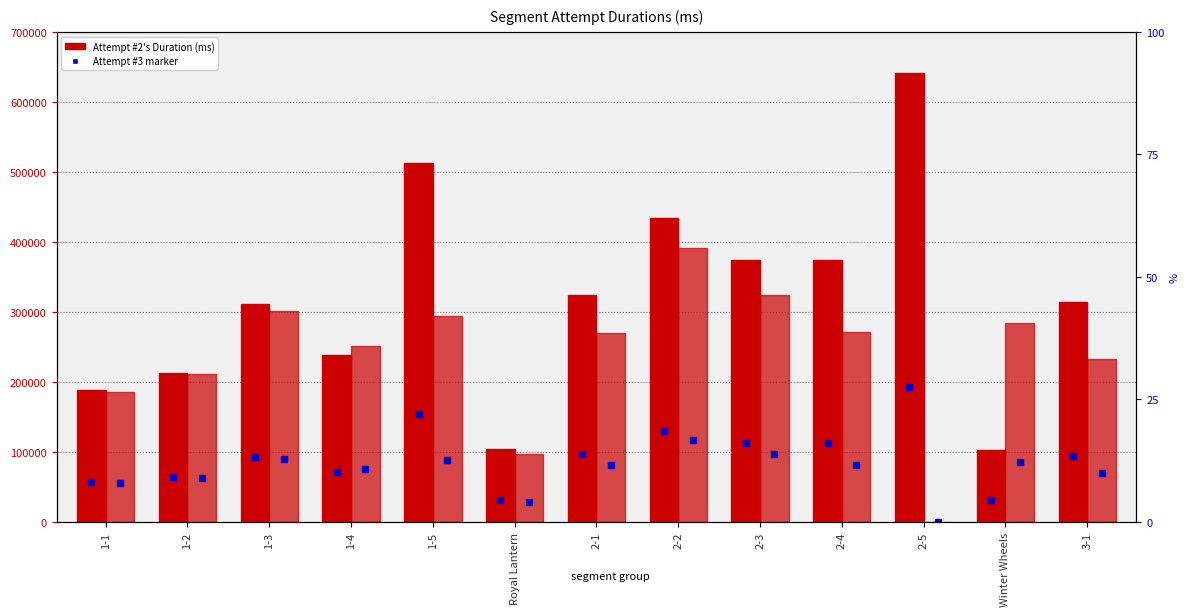

How many values in the Attempt #2's Duration (ms) series are below 313974?

6